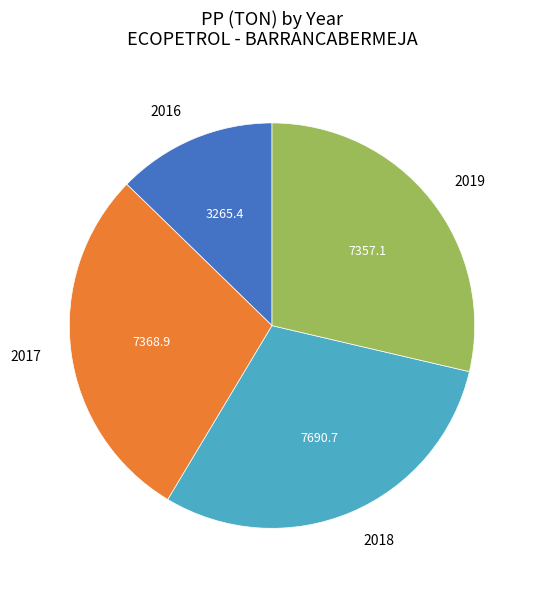

Is the sum of 2017 and 2018 greater than half?

Yes